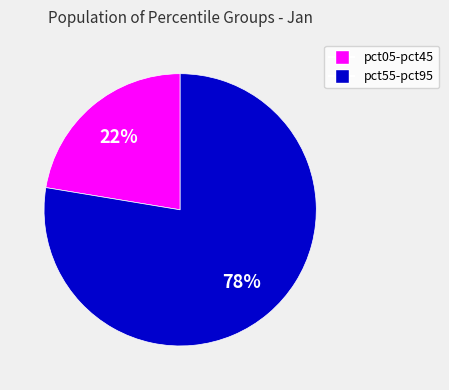

To the nearest percent, what is the average slice percentage?

50%